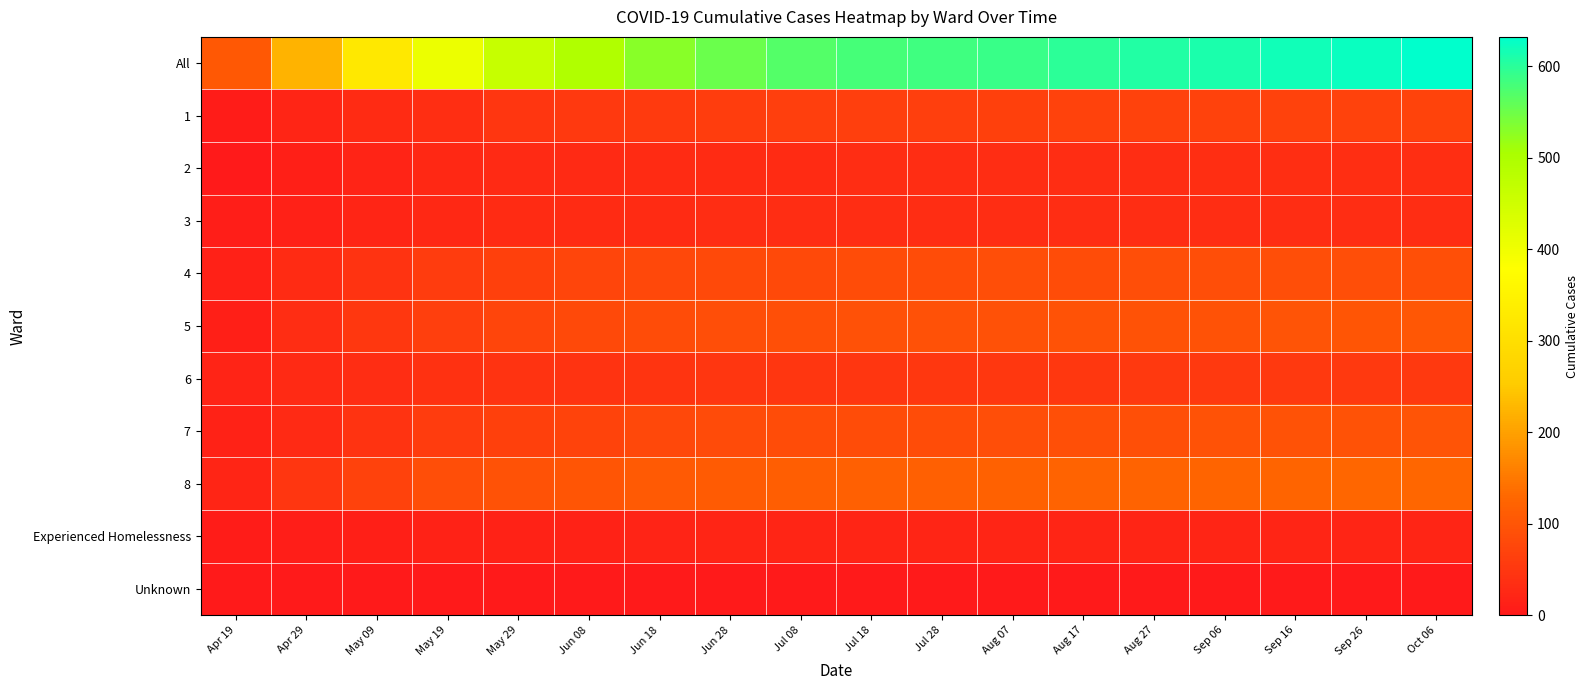

Reading left to right, list all the values displayed in this chart.

All: Apr 19=105	Apr 29=224	May 09=323	May 19=407	May 29=462	Jun 08=495	Jun 18=530	Jun 28=551	Jul 08=568	Jul 18=578	Jul 28=584	Aug 07=590	Aug 17=599	Aug 27=605	Sep 06=611	Sep 16=619	Sep 26=624	Oct 06=632
1: Apr 19=6	Apr 29=21	May 09=32	May 19=36	May 29=47	Jun 08=53	Jun 18=56	Jun 28=60	Jul 08=62	Jul 18=63	Jul 28=64	Aug 07=66	Aug 17=67	Aug 27=67	Sep 06=67	Sep 16=67	Sep 26=68	Oct 06=70
2: Apr 19=1	Apr 29=10	May 09=18	May 19=25	May 29=29	Jun 08=29	Jun 18=30	Jun 28=31	Jul 08=31	Jul 18=33	Jul 28=33	Aug 07=33	Aug 17=34	Aug 27=34	Sep 06=36	Sep 16=37	Sep 26=37	Oct 06=37
3: Apr 19=9	Apr 29=14	May 09=21	May 19=26	May 29=30	Jun 08=30	Jun 18=30	Jun 28=33	Jul 08=33	Jul 18=33	Jul 28=33	Aug 07=33	Aug 17=33	Aug 27=33	Sep 06=34	Sep 16=34	Sep 26=34	Oct 06=34
4: Apr 19=14	Apr 29=30	May 09=44	May 19=57	May 29=65	Jun 08=73	Jun 18=78	Jun 28=79	Jul 08=81	Jul 18=84	Jul 28=86	Aug 07=87	Aug 17=86	Aug 27=87	Sep 06=87	Sep 16=87	Sep 26=88	Oct 06=89
5: Apr 19=12	Apr 29=34	May 09=51	May 19=63	May 29=73	Jun 08=79	Jun 18=85	Jun 28=88	Jul 08=91	Jul 18=92	Jul 28=92	Aug 07=93	Aug 17=95	Aug 27=96	Sep 06=96	Sep 16=98	Sep 26=100	Oct 06=103
6: Apr 19=18	Apr 29=28	May 09=33	May 19=41	May 29=42	Jun 08=44	Jun 18=46	Jun 28=47	Jul 08=49	Jul 18=49	Jul 28=50	Aug 07=50	Aug 17=50	Aug 27=52	Sep 06=52	Sep 16=53	Sep 26=53	Oct 06=53
7: Apr 19=16	Apr 29=29	May 09=44	May 19=57	May 29=66	Jun 08=71	Jun 18=78	Jun 28=82	Jul 08=85	Jul 18=85	Jul 28=86	Aug 07=87	Aug 17=89	Aug 27=91	Sep 06=94	Sep 16=96	Sep 26=96	Oct 06=98
8: Apr 19=22	Apr 29=49	May 09=69	May 19=87	May 29=94	Jun 08=99	Jun 18=108	Jun 28=111	Jul 08=116	Jul 18=117	Jul 28=118	Aug 07=119	Aug 17=123	Aug 27=123	Sep 06=124	Sep 16=125	Sep 26=126	Oct 06=126
Experienced Homelessness: Apr 19=7	Apr 29=9	May 09=11	May 19=15	May 29=16	Jun 08=17	Jun 18=19	Jun 28=20	Jul 08=20	Jul 18=21	Jul 28=21	Aug 07=21	Aug 17=21	Aug 27=21	Sep 06=21	Sep 16=21	Sep 26=21	Oct 06=21
Unknown: Apr 19=0	Apr 29=0	May 09=0	May 19=0	May 29=0	Jun 08=0	Jun 18=0	Jun 28=0	Jul 08=0	Jul 18=1	Jul 28=1	Aug 07=1	Aug 17=1	Aug 27=1	Sep 06=1	Sep 16=1	Sep 26=1	Oct 06=1